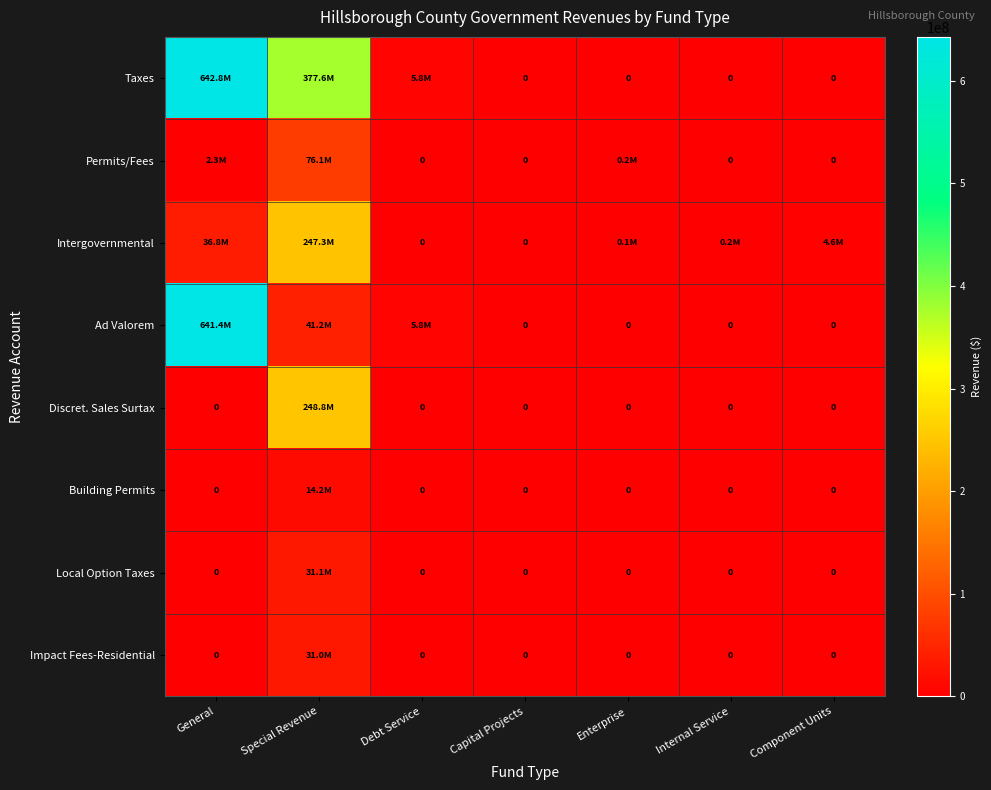

Between General and Special Revenue, which series saw the biggest shift?

Ad Valorem